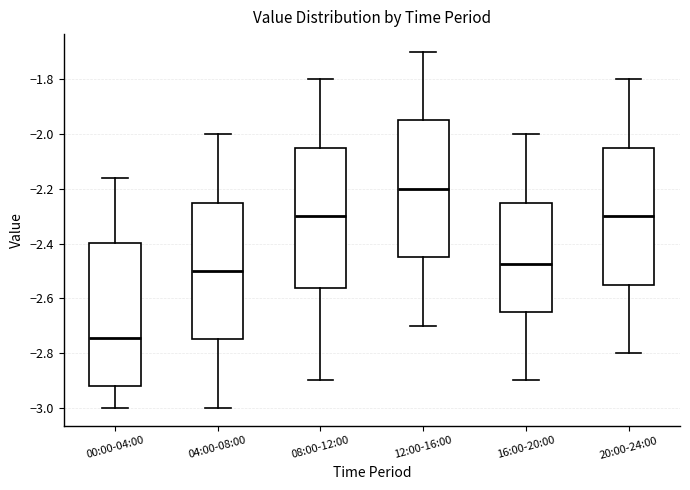

Where is the lower edge of the box for 08:00-12:00 on the y-axis? The values are not printed on the chart, so give them approximately, as read against the axis.

-2.56